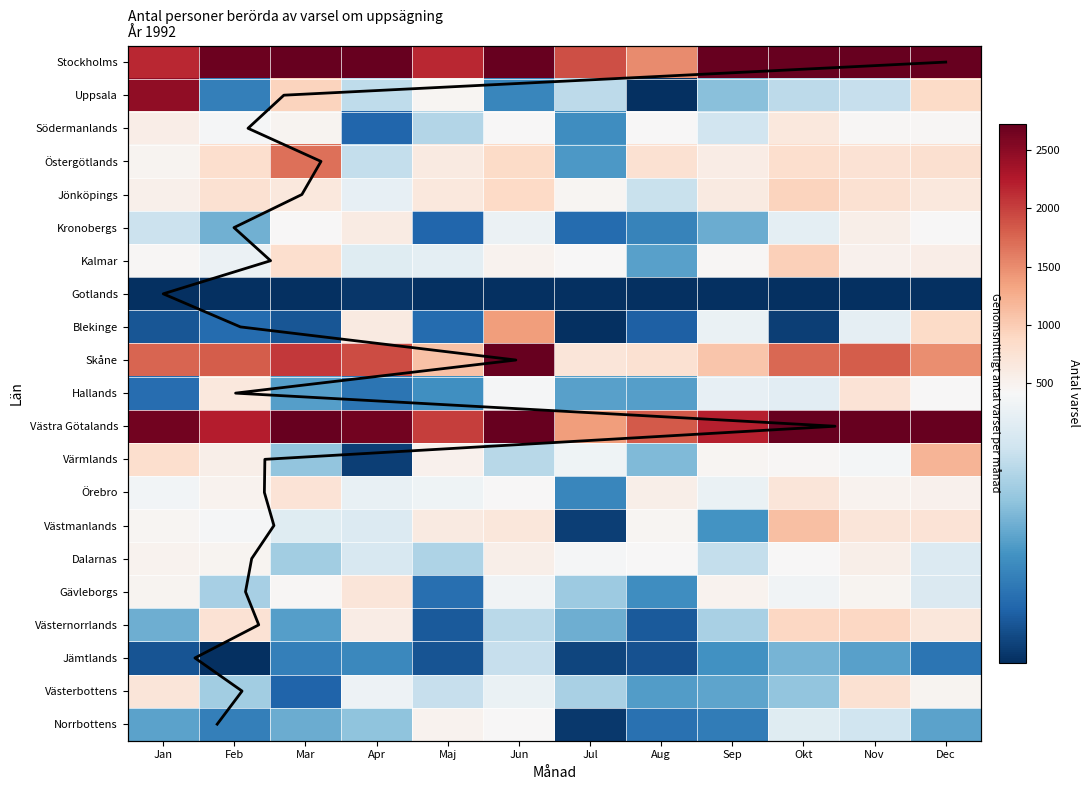

Is it true that Östergötlands equals 765 at Aug?

True